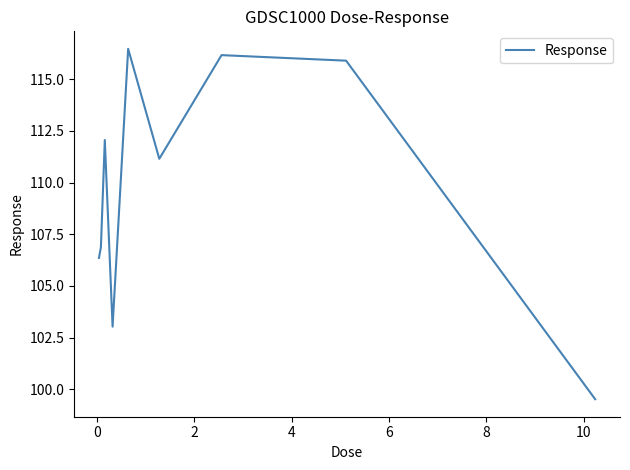

What is the greatest value displayed?

116.5